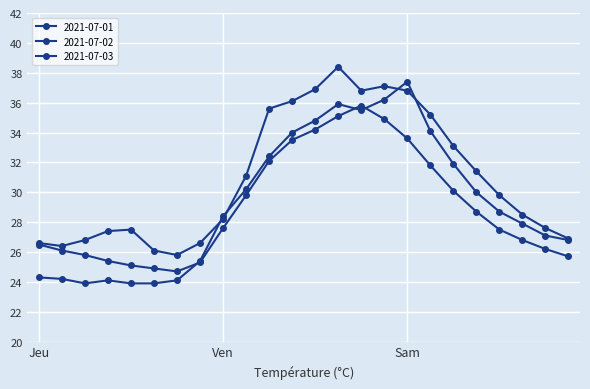

At which label does 2021-07-03 first exceed 27?

Ven